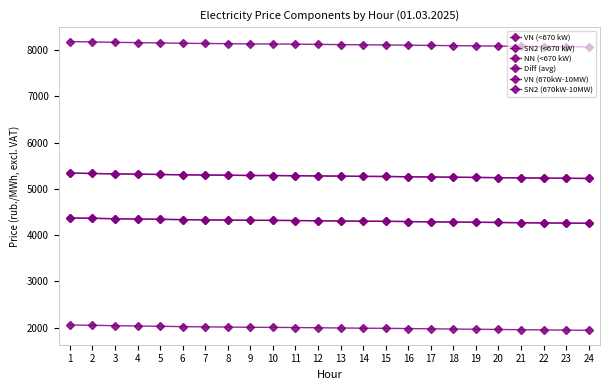

At which label does Diff (avg) reach its peak?

1